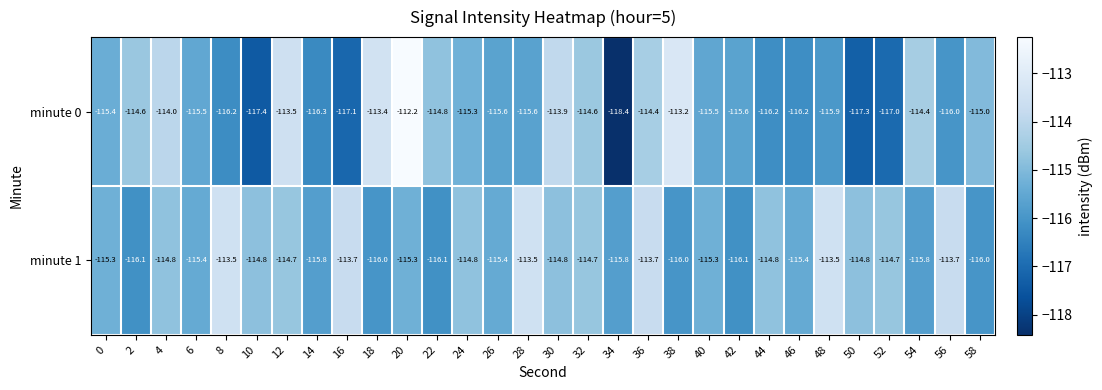

True or false: minute 1 has a value of -48.7 at 12.

False